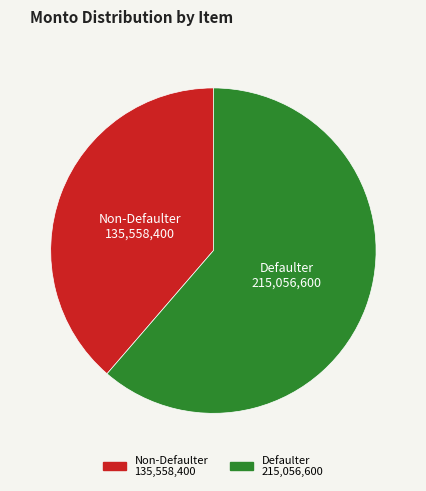

Is it true that Defaulter 215,056,600 is 61% of the pie?

True